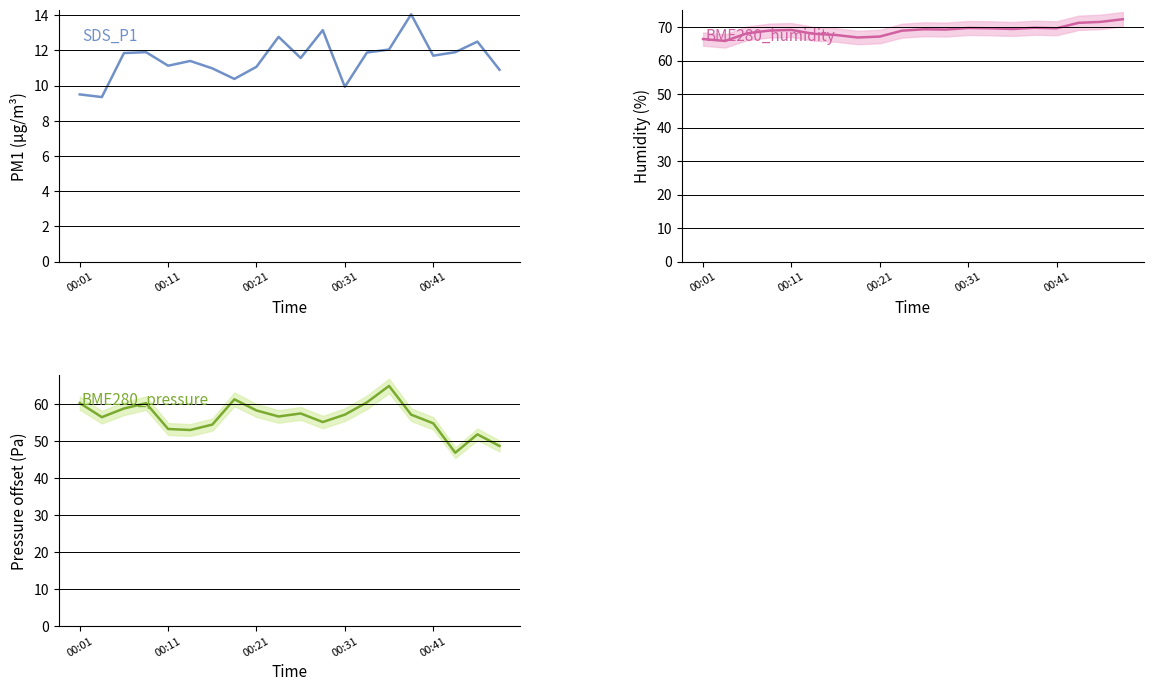

Which series has the largest total across all categories?

BME280_humidity